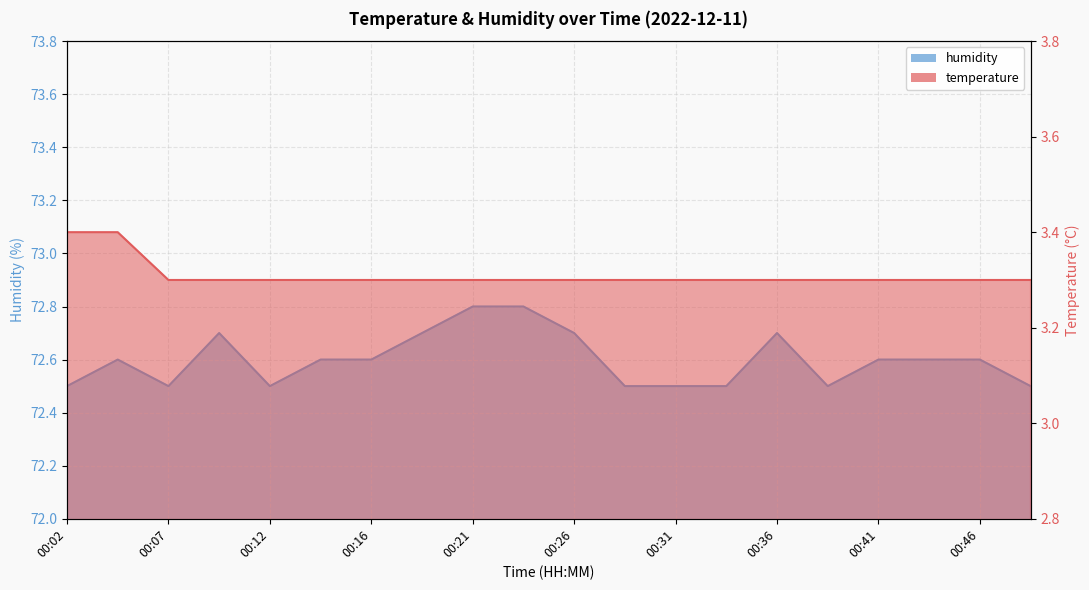

The humidity series shows 72.5 at 00:48. True or false?

True